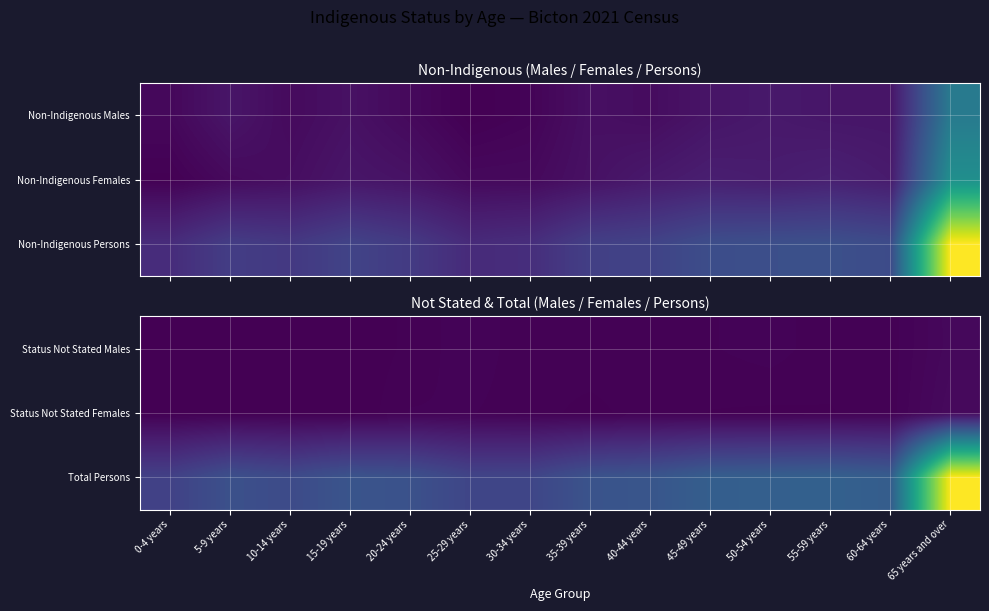

Which has a higher value, 65 years and over or 10-14 years?

65 years and over